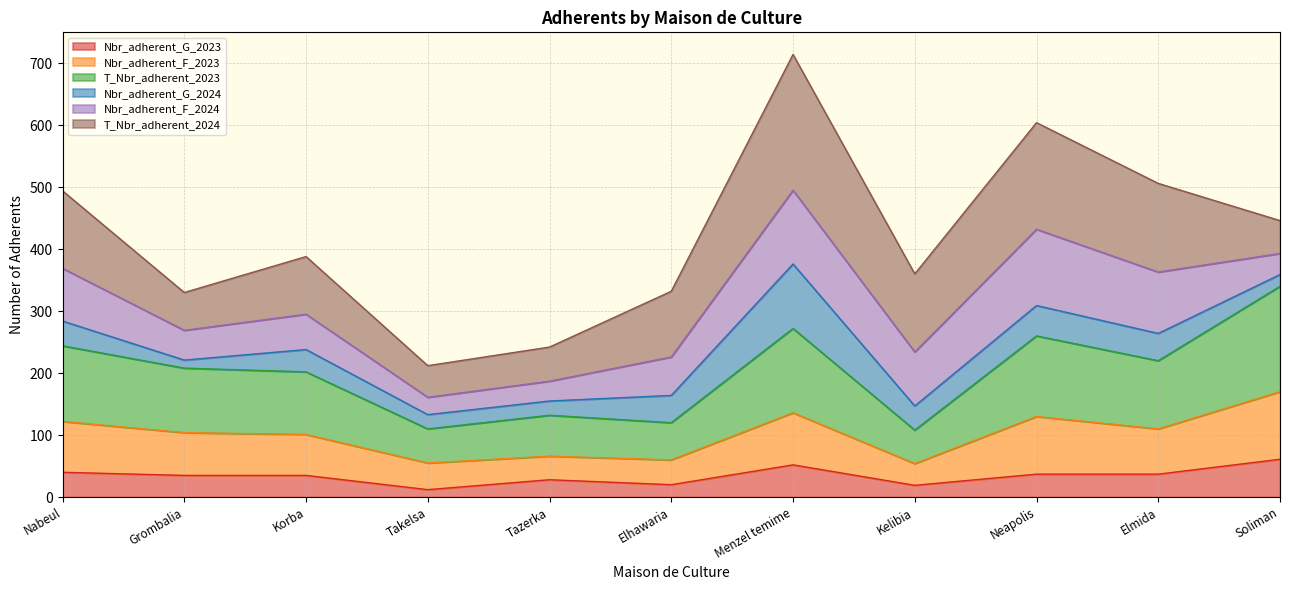

At which category is the sum across all series the highest?

Menzel temime